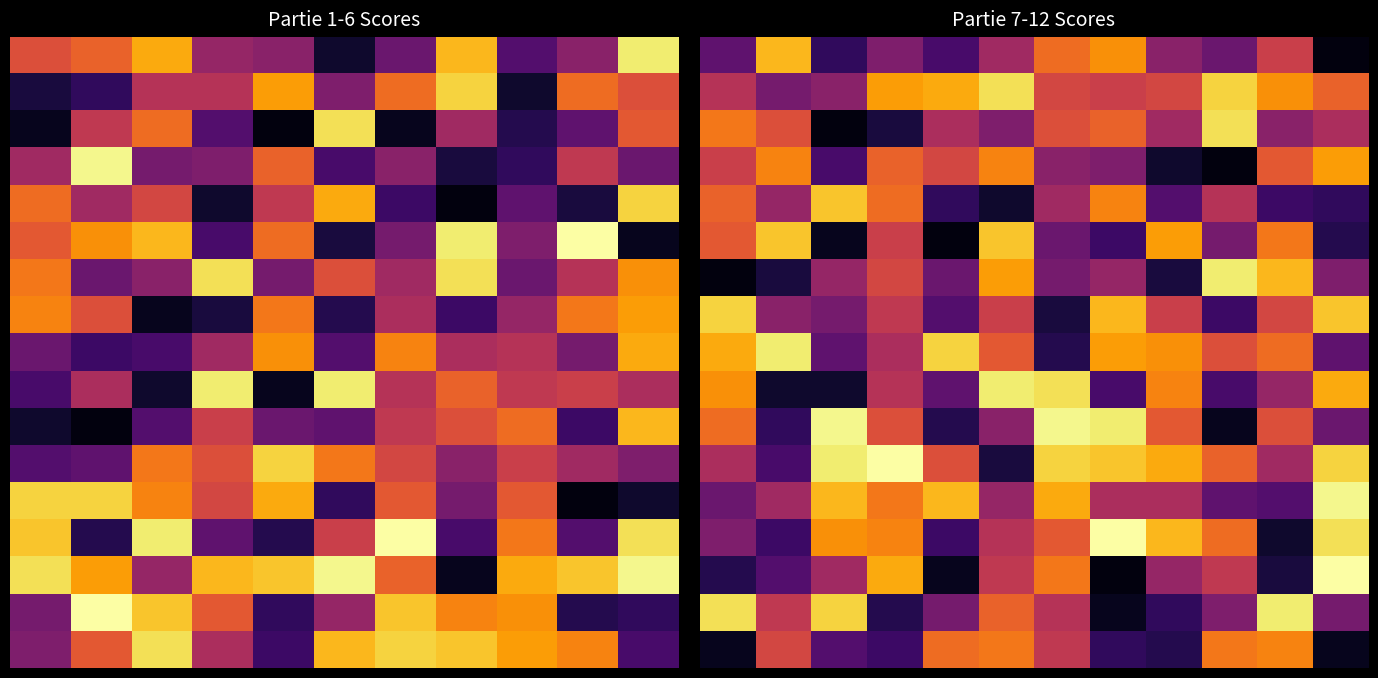

What is the spread (max minus min) of values at 6?

32